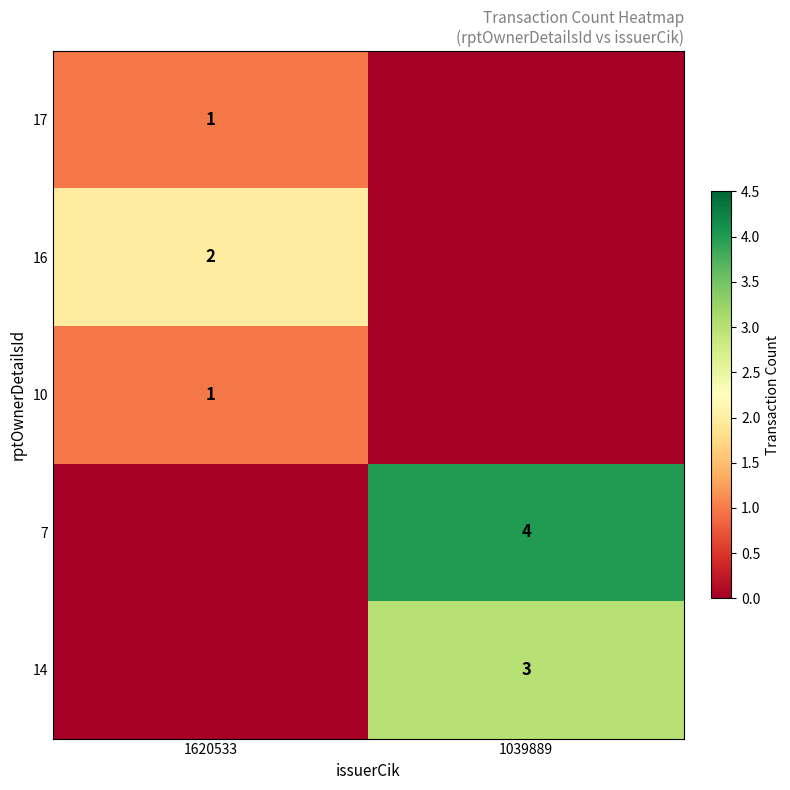

The value of 16 at 1620533 is 4. True or false?

False